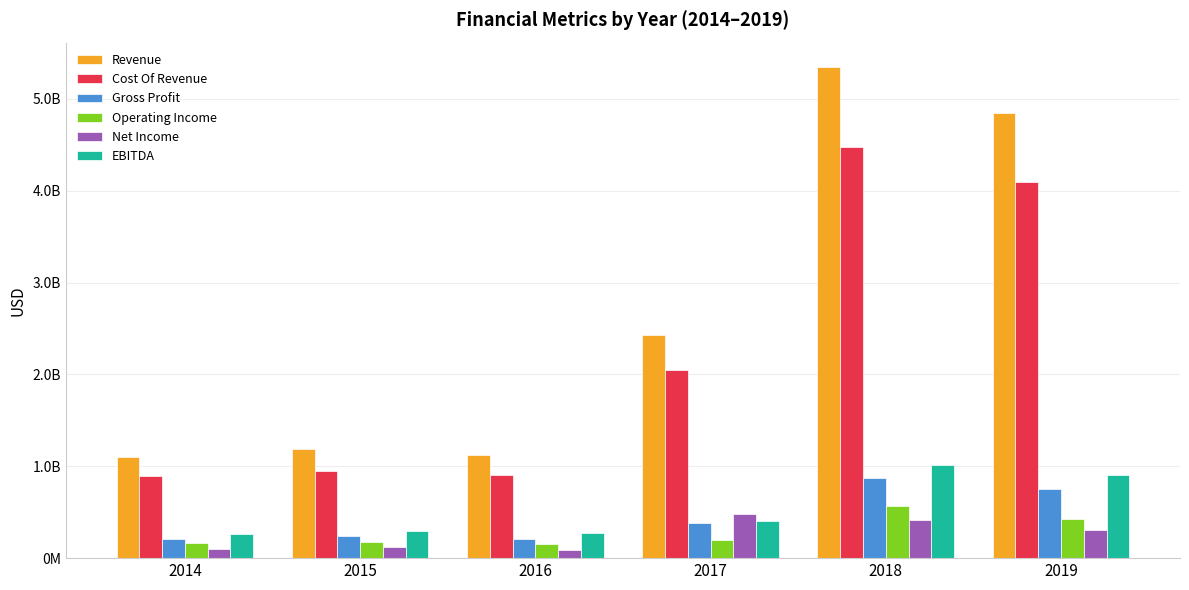

At which category does the chart reach its peak across all series?

2018